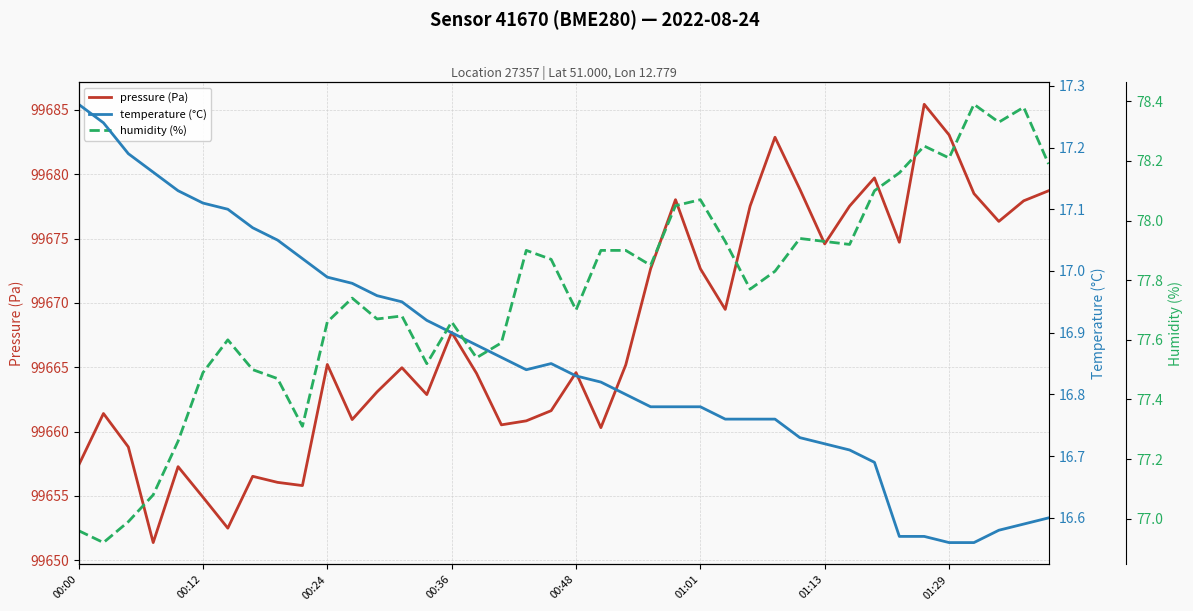

In humidity (%), how many points are lower than both neighbors (excluding endpoints)?

11